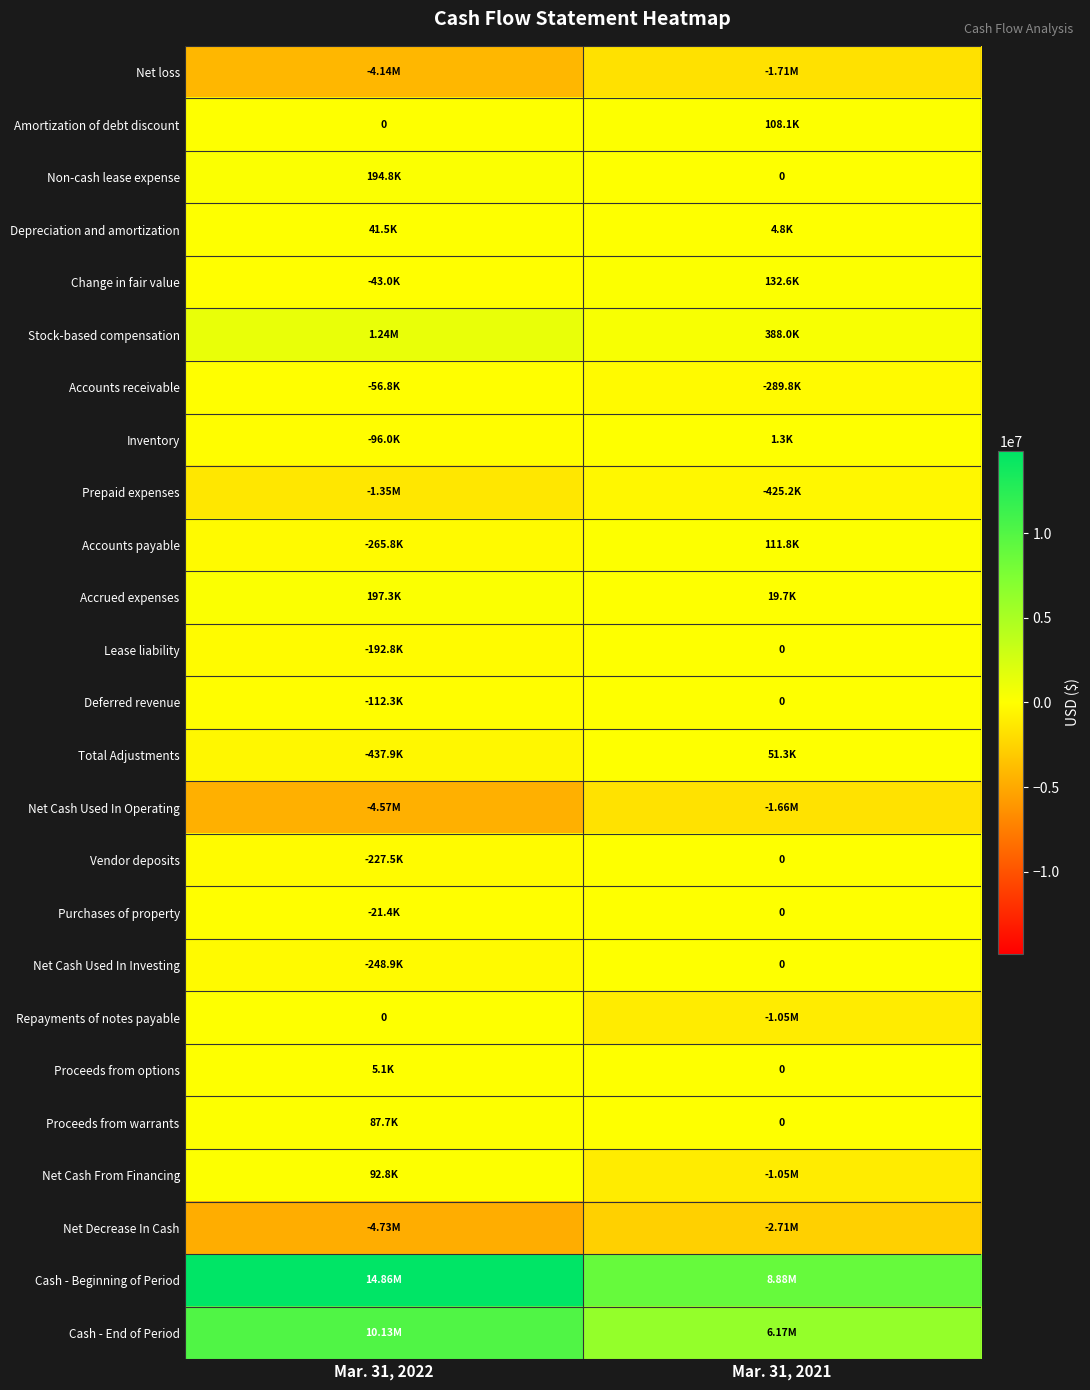

Is the value of Proceeds from options at Mar. 31, 2021 greater than the value of Amortization of debt discount at Mar. 31, 2021?

No